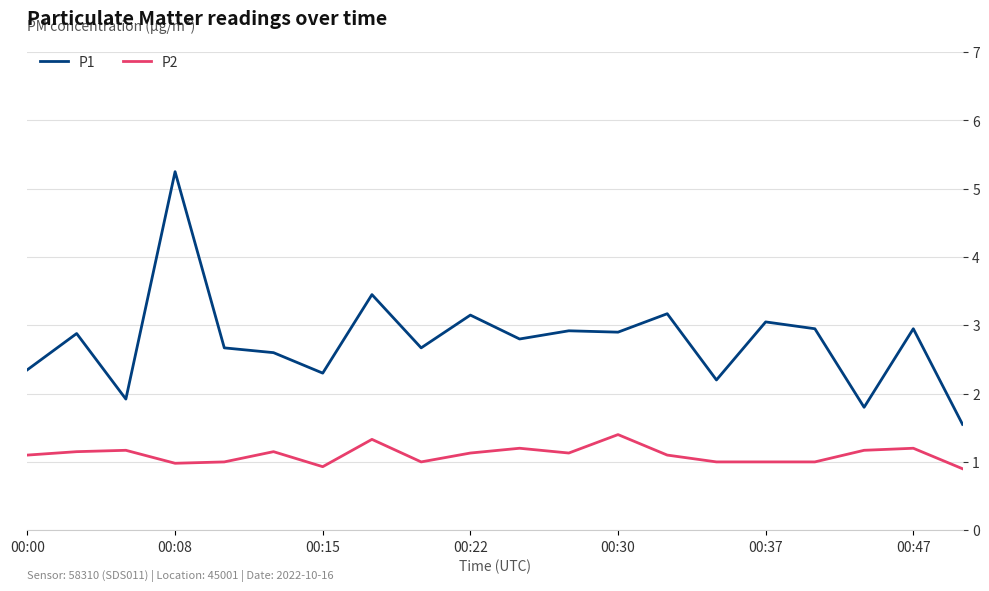

True or false: P1 and P2 intersect in this chart.

False